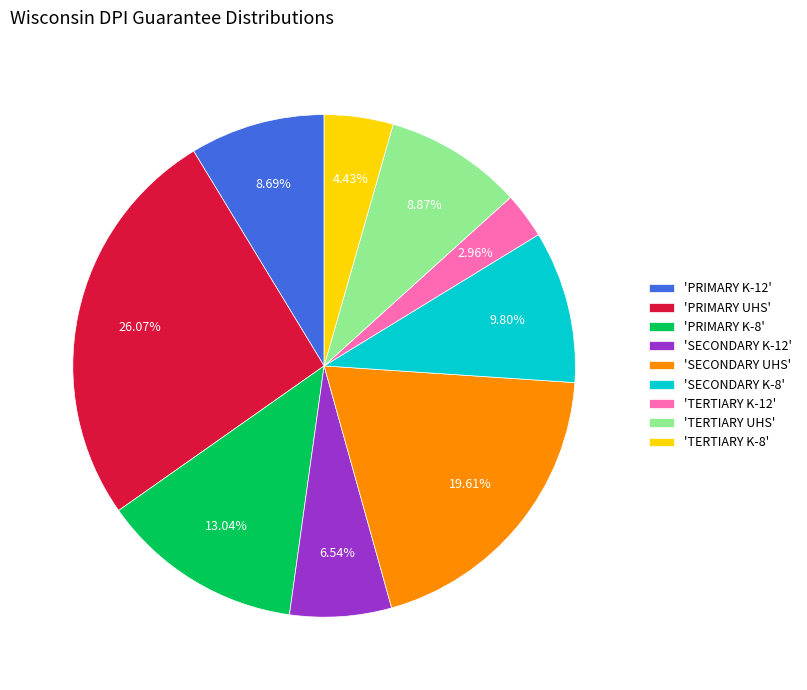

Does any single category account for the majority?

No